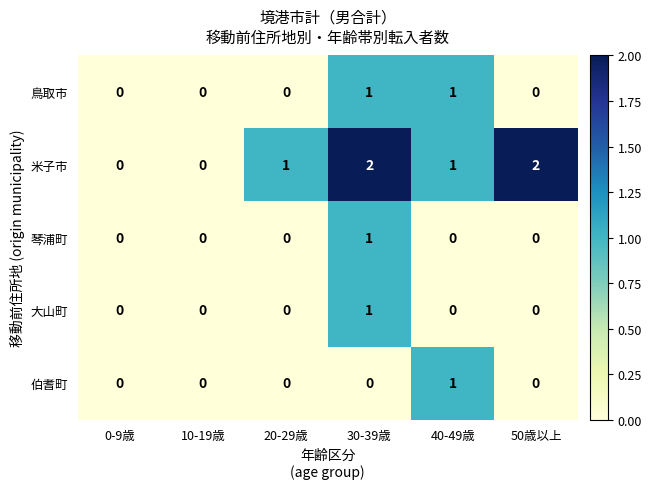

How many 米子市 values are between 0 and 2?

6